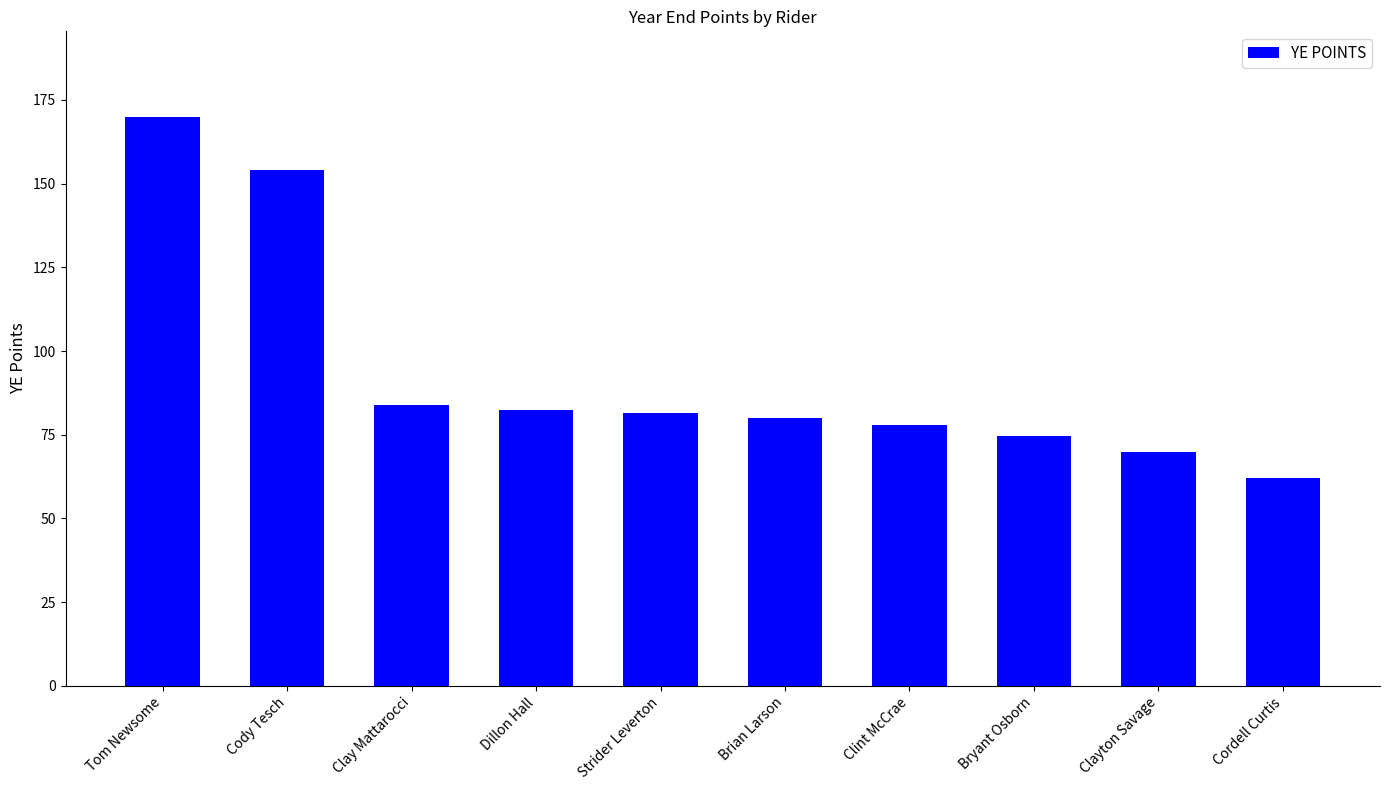

What is the difference between the values at Tom Newsome and Cody Tesch?

16.0